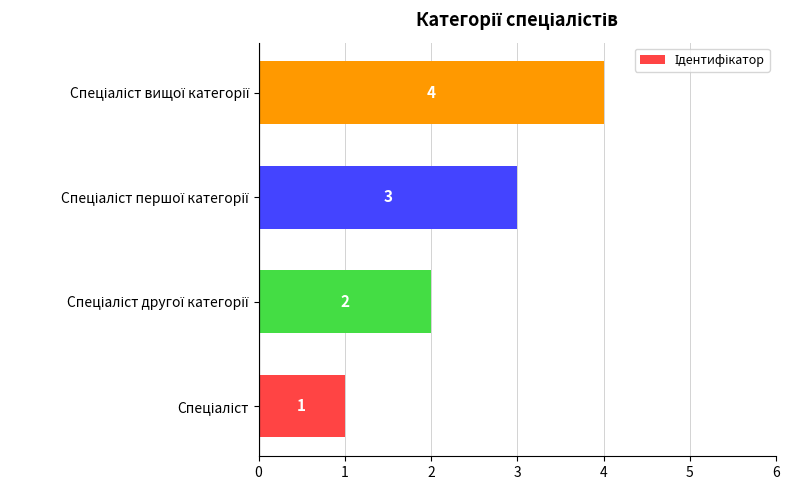

What is the difference between the maximum and minimum values?

3